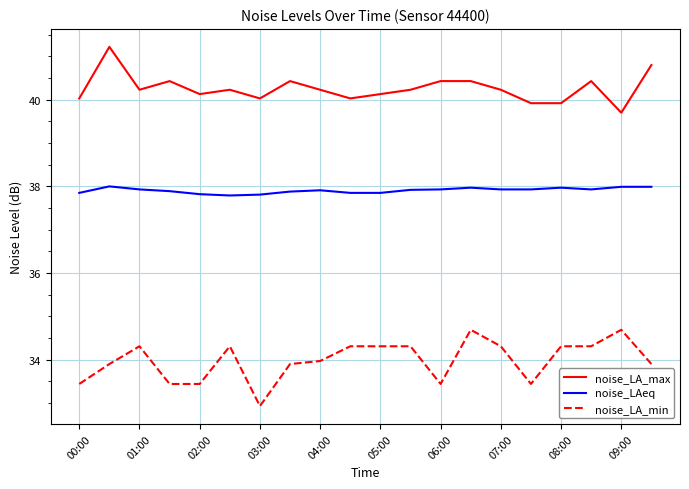

What are all the series names shown in the legend?

noise_LA_max, noise_LAeq, noise_LA_min